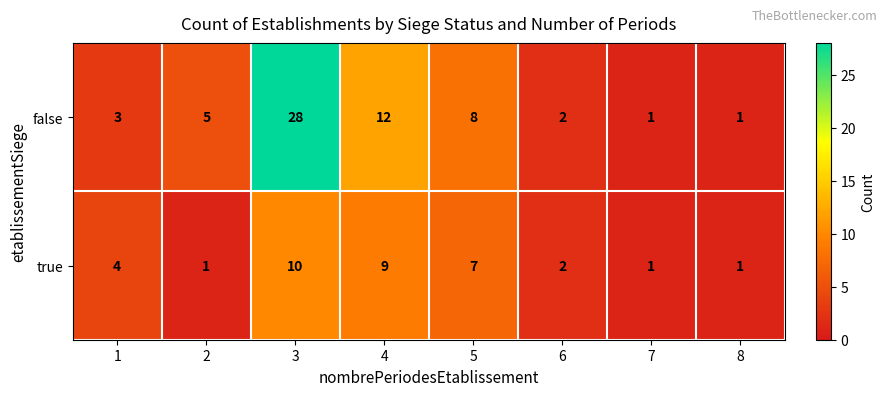

How many series are shown in this chart?

2